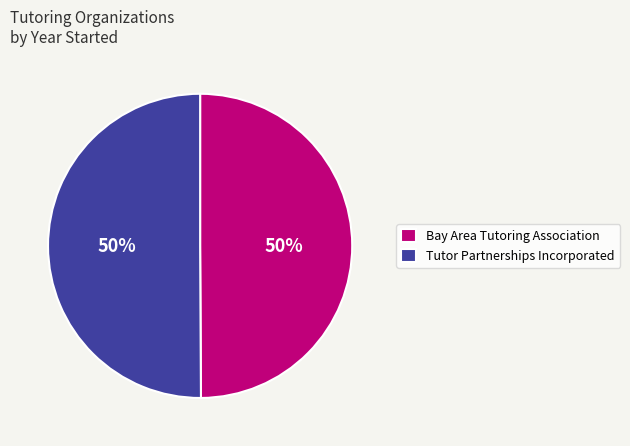

Do Tutor Partnerships Incorporated and Bay Area Tutoring Association together represent more than half of the pie?

Yes